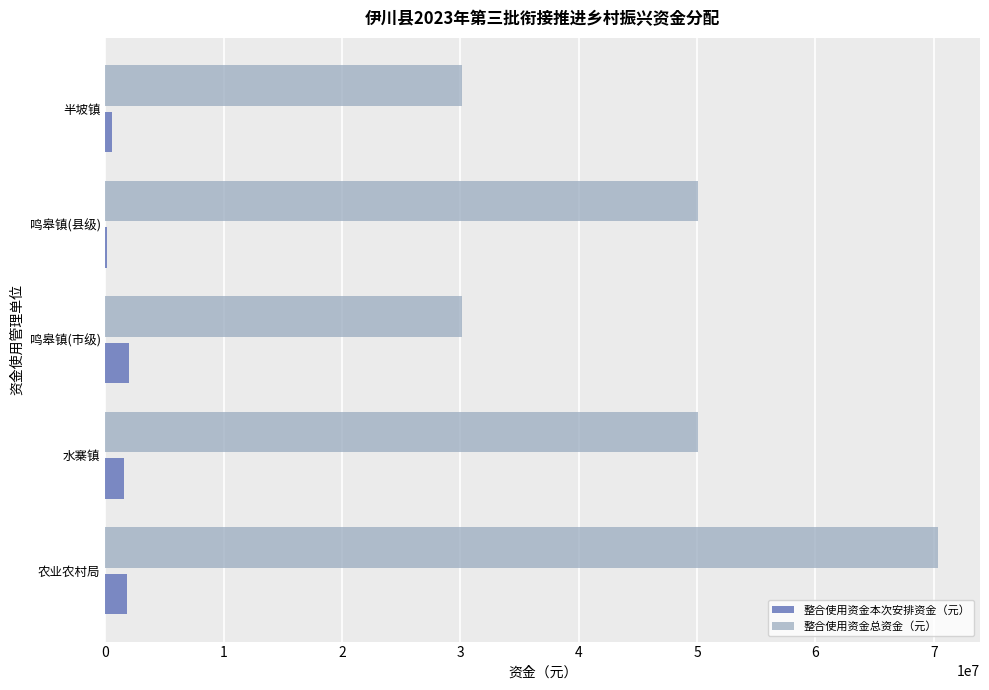

What value does the 整合使用资金本次安排资金（元） series have at 农业农村局?

1839072.1